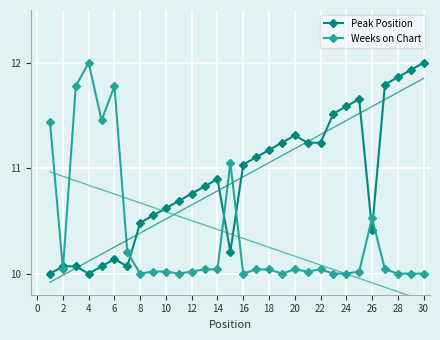

The value of Weeks on Chart at 4 is 3.0. True or false?

False